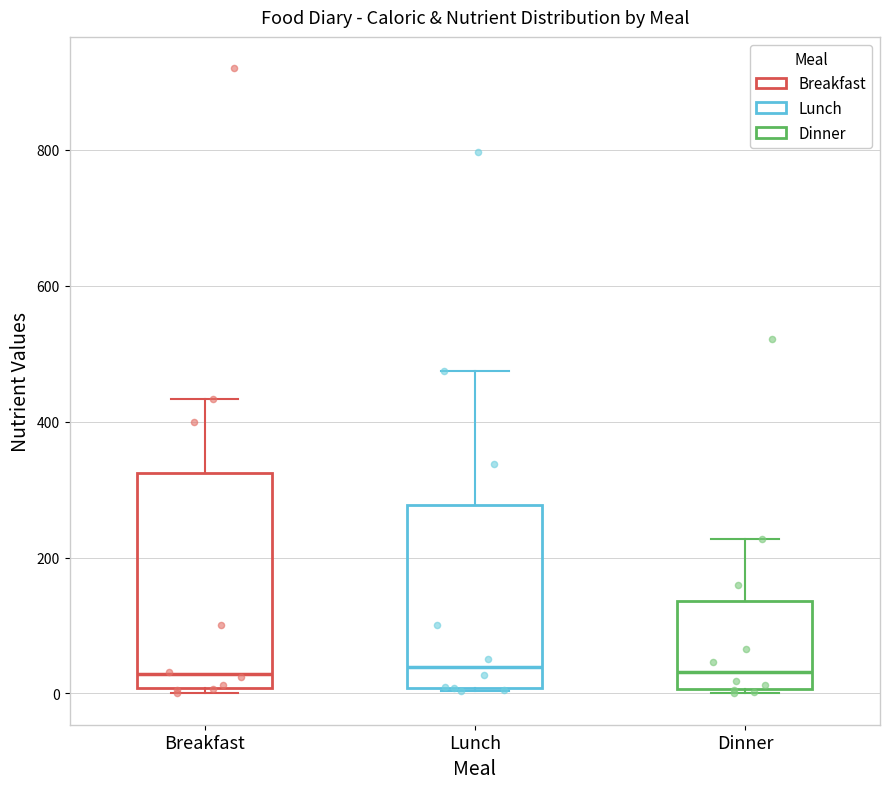

Reading left to right, transcribe this box plot: for each box, give where its median line is, the range the box spans, and where its two whiskers end, as read against the y-axis. The values are not printed on the chart, so give them approximately, as read against the axis.

Breakfast: median 20, box 0 to 320, whiskers 0 (just below the box's lower edge) to 440
Lunch: median 40, box 0 to 280, whiskers 0 to 480
Dinner: median 40, box 0 to 140, whiskers 0 to 220